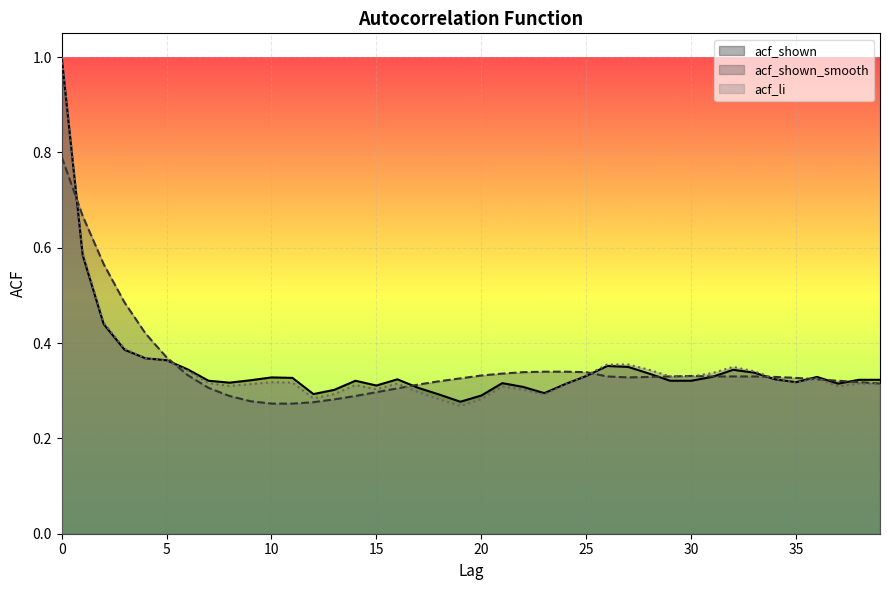

Which series has the largest total across all categories?

acf_shown_smooth